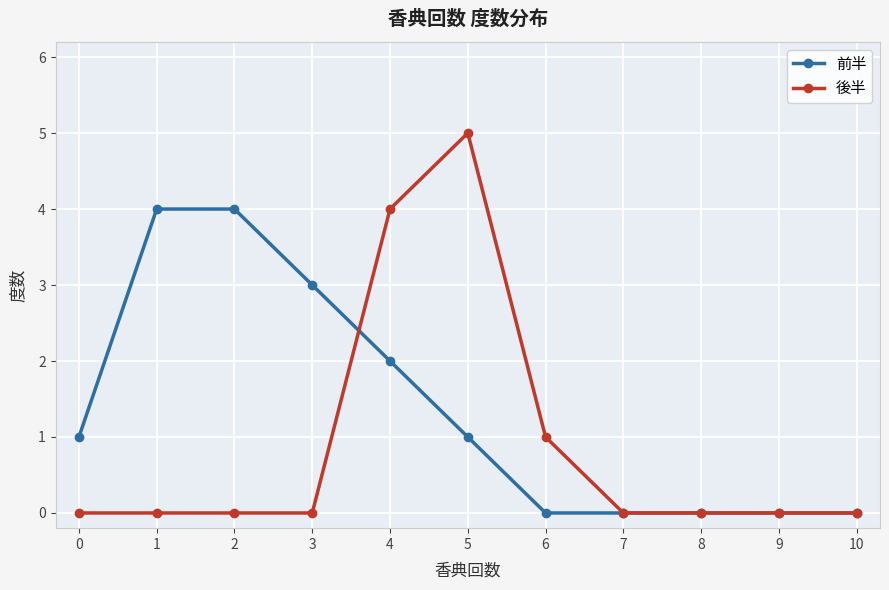

How many 後半 values are between 0 and 1?

9